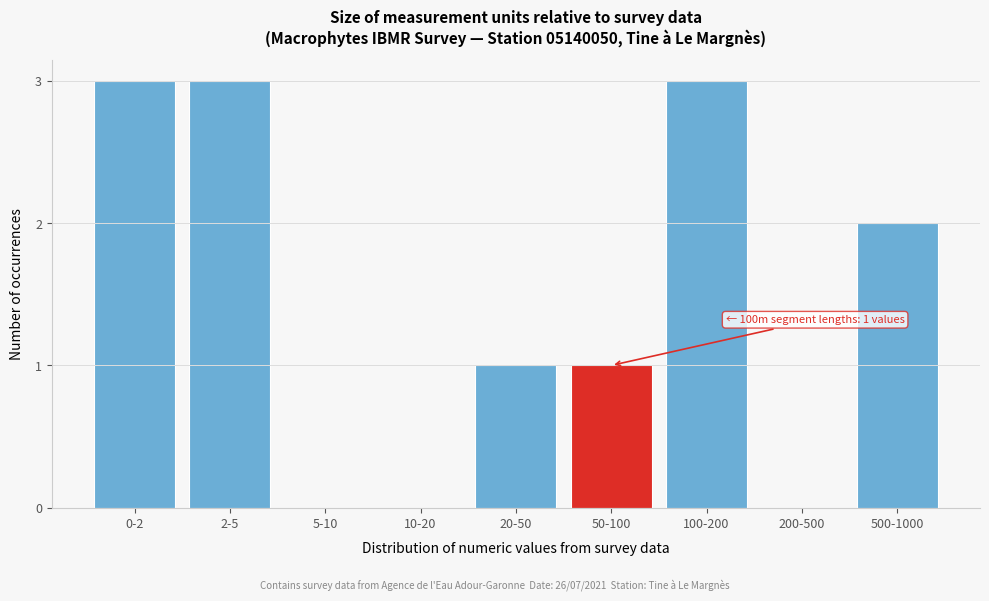

Reading left to right, transcribe all the data shown in this chart.

0-2=3	2-5=3	5-10=0	10-20=0	20-50=1	50-100=1	100-200=3	200-500=0	500-1000=2